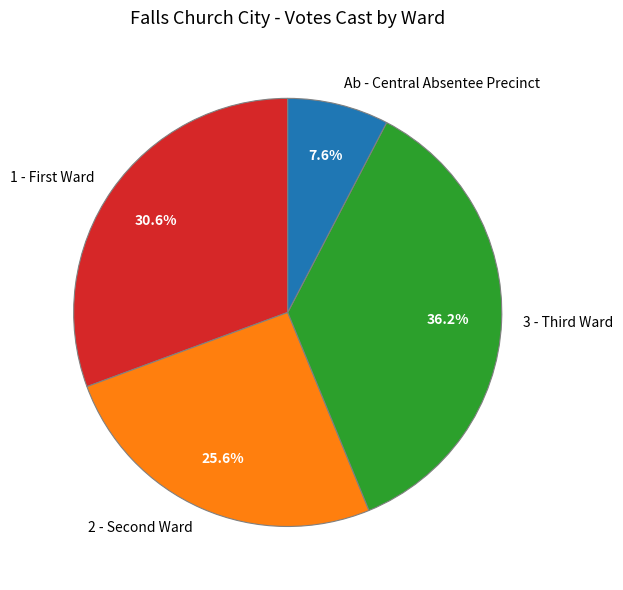

Rank the categories by value from highest to lowest.

3 - Third Ward, 1 - First Ward, 2 - Second Ward, Ab - Central Absentee Precinct